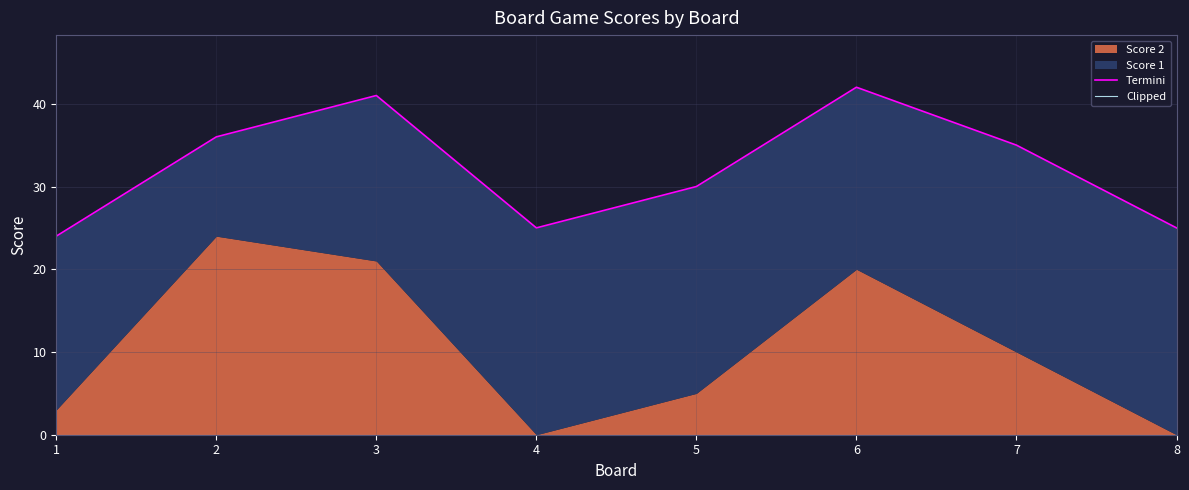

True or false: Termini and Clipped intersect in this chart.

False